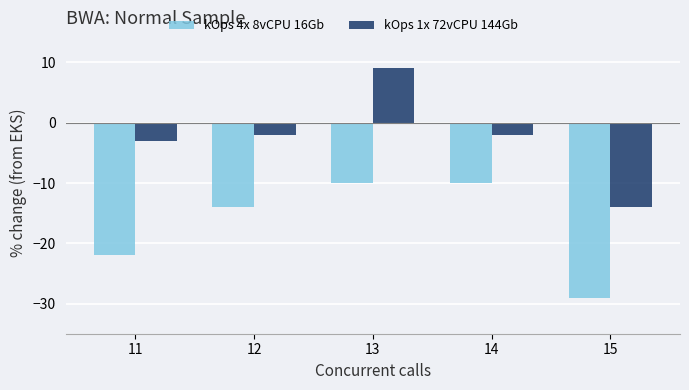

Between 11 and 15, which series saw the biggest shift?

kOps 1x 72vCPU 144Gb